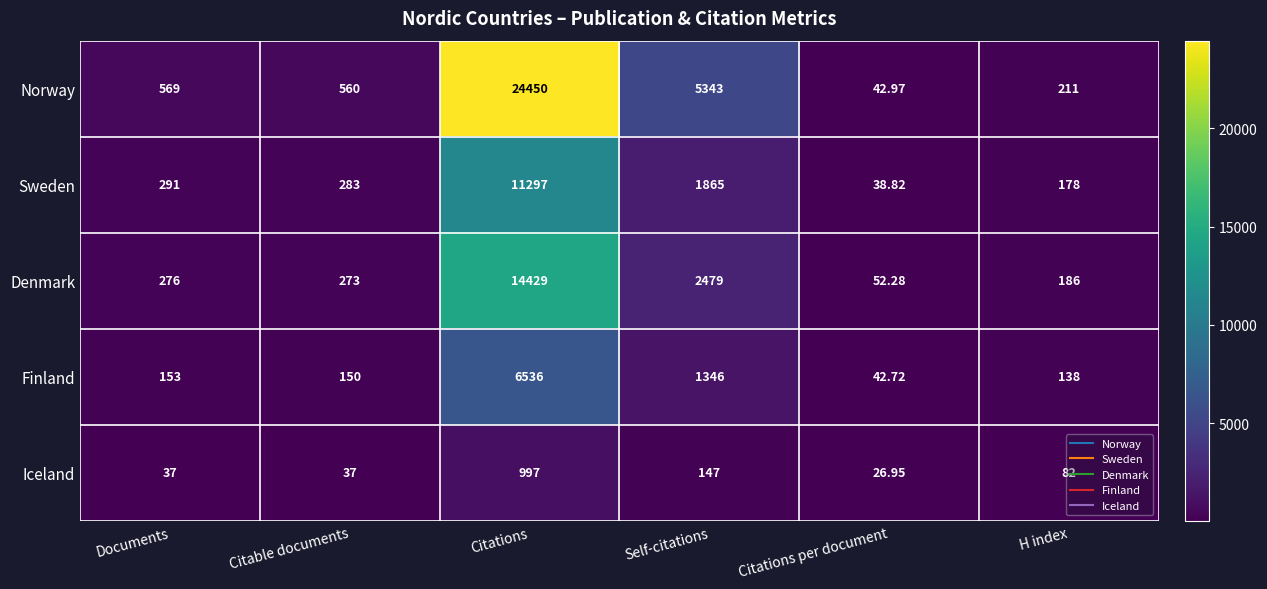

Which series has the largest range (max minus min)?

Norway